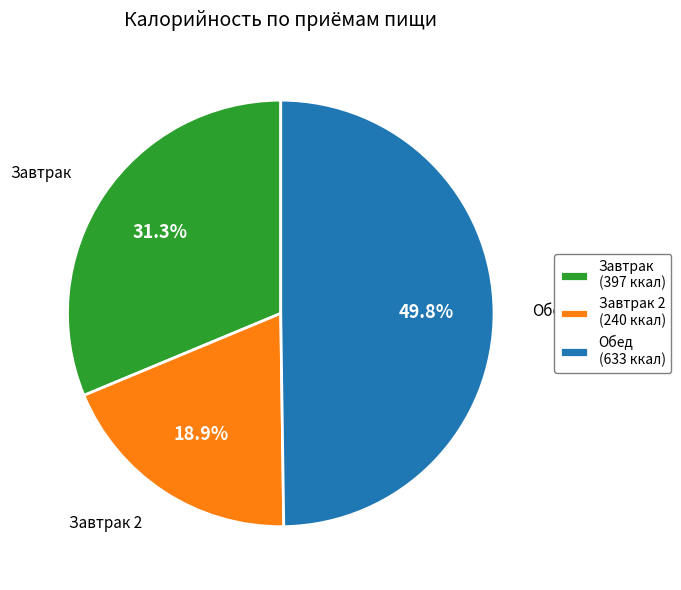

Does Завтрак 2 represent more than half of the total?

No